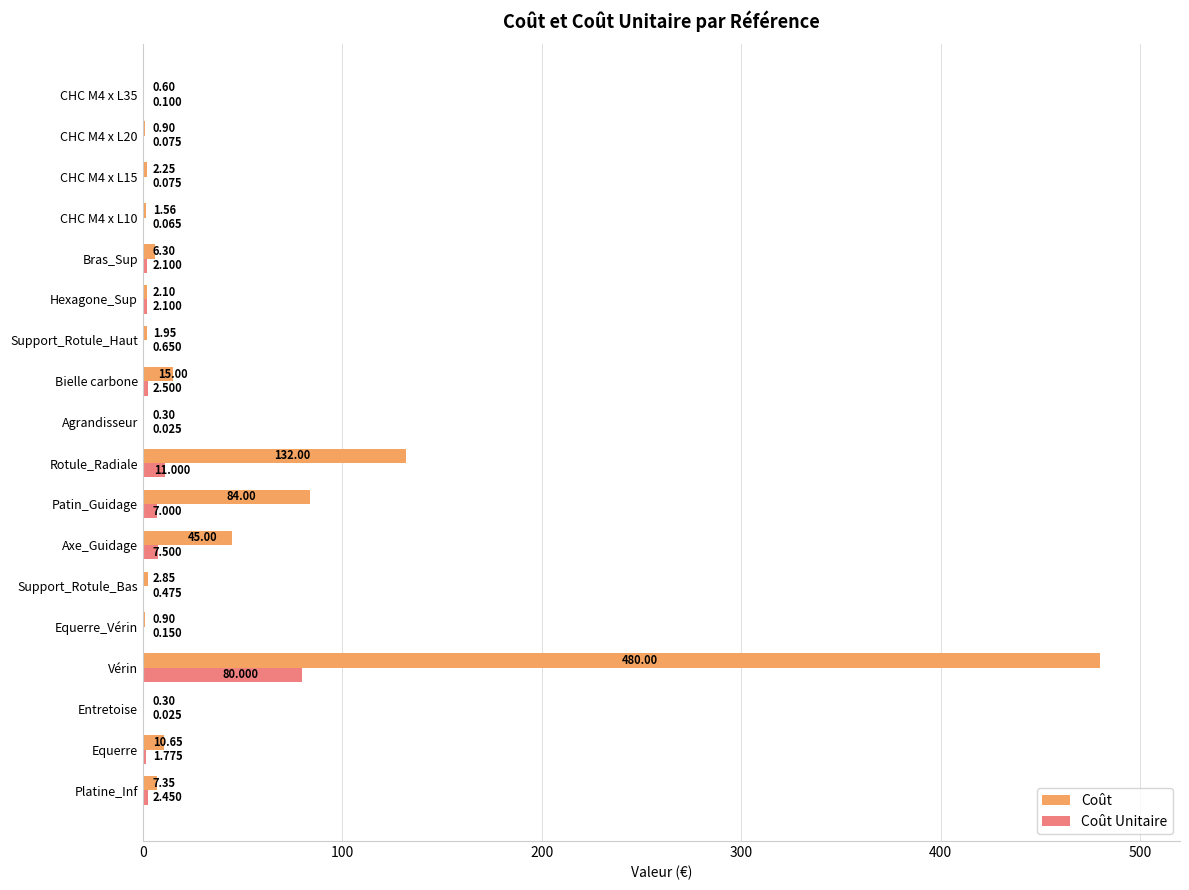

At which label is Coût closest to 240?

Rotule_Radiale